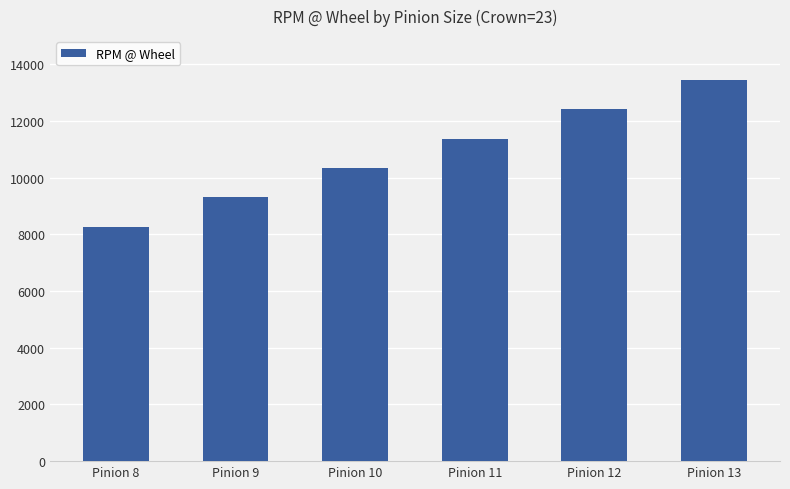

The value at Pinion 11 is 11382. True or false?

True